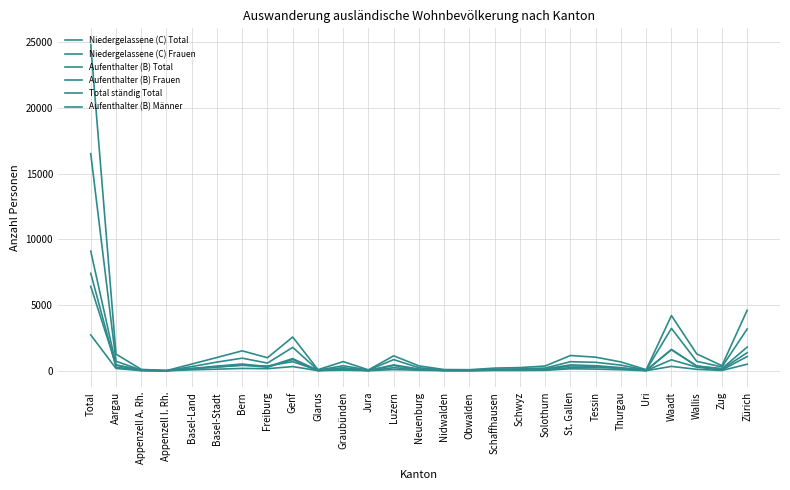

Reading left to right, list all the values displayed in this chart.

Niedergelassene (C) Total: 6426	447	46	11	170	282	416	366	698	27	120	18	233	109	27	20	76	74	103	372	342	188	19	836	280	59	1087
Niedergelassene (C) Frauen: 2730	180	14	5	74	124	182	160	322	11	51	8	93	43	11	5	31	27	39	153	131	81	10	335	112	26	502
Aufenthalter (B) Total: 16524	726	59	4	320	663	961	587	1785	50	386	51	853	232	57	59	119	146	210	693	645	433	57	3227	723	294	3184
Aufenthalter (B) Frauen: 7416	279	24	2	148	303	445	273	859	17	148	21	403	99	27	23	48	56	62	245	259	192	22	1600	358	124	1379
Total ständig Total: 24821	1271	109	17	512	1015	1519	994	2570	87	699	70	1139	374	95	83	206	244	364	1164	1037	673	86	4203	1289	389	4612
Aufenthalter (B) Männer: 9108	447	35	2	172	360	516	314	926	33	238	30	450	133	30	36	71	90	148	448	386	241	35	1627	365	170	1805